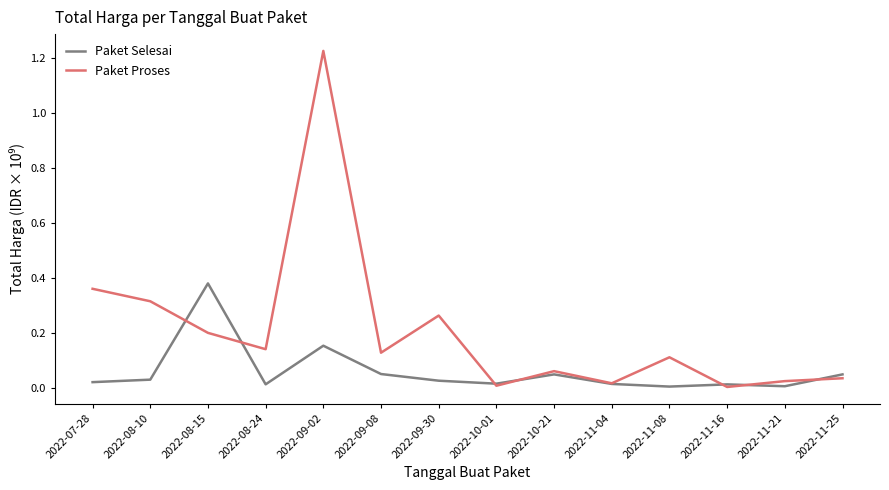

The value of Paket Selesai at 2022-09-02 is 0.2. True or false?

True